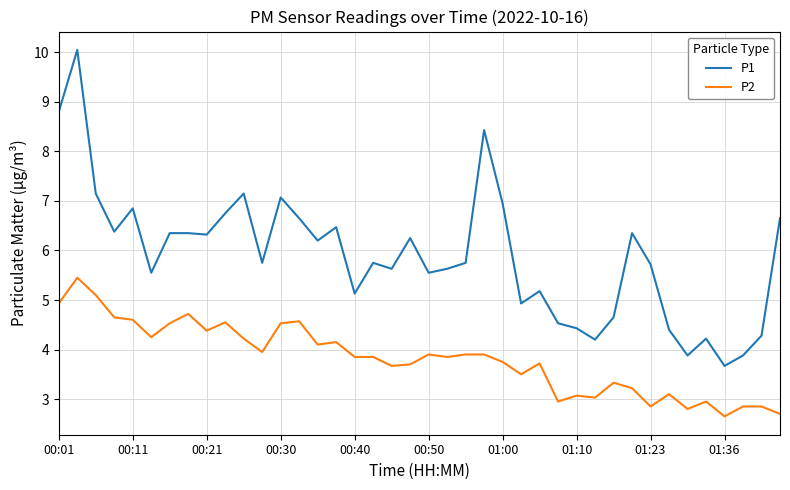

What is the difference between the second highest and minimum values in the P1 series?

5.1